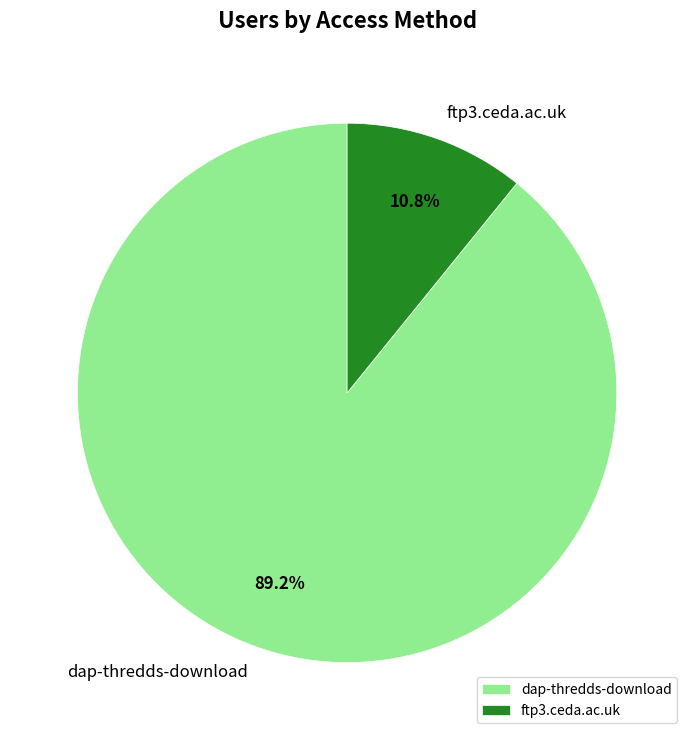

What percentage is the dap-thredds-download slice, to the nearest percent?

89%